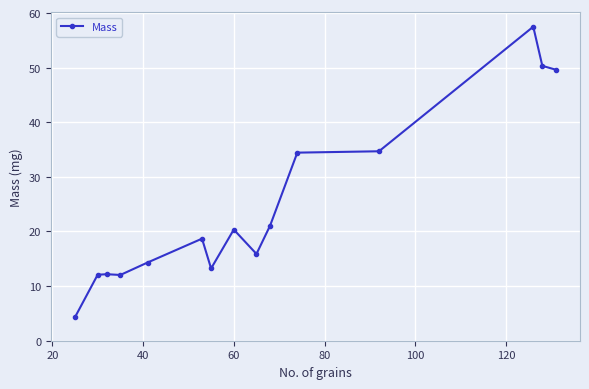

What is the average value?

24.7